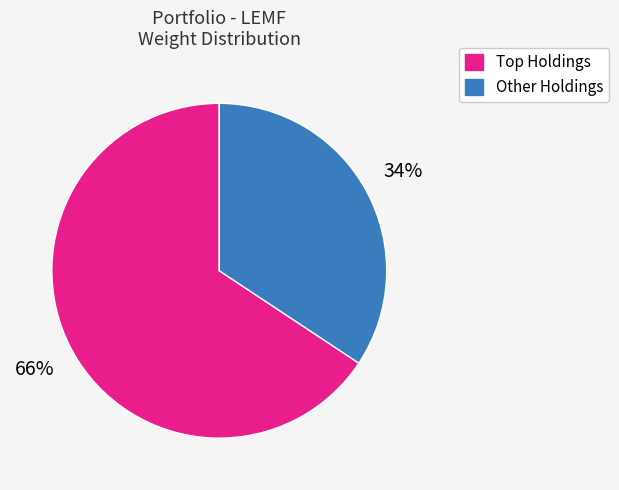

Is there a majority slice in this chart?

Yes